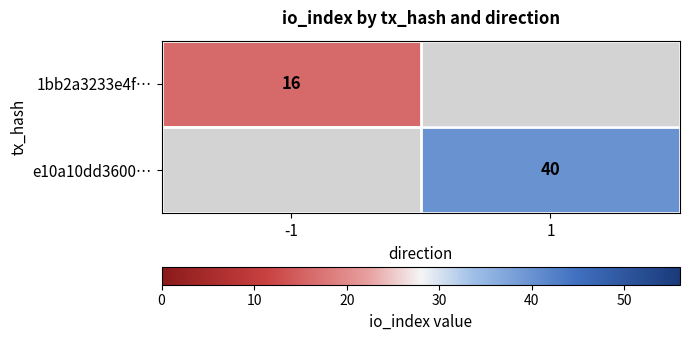

True or false: 1bb2a3233e4f… has a value of 27 at -1.

False